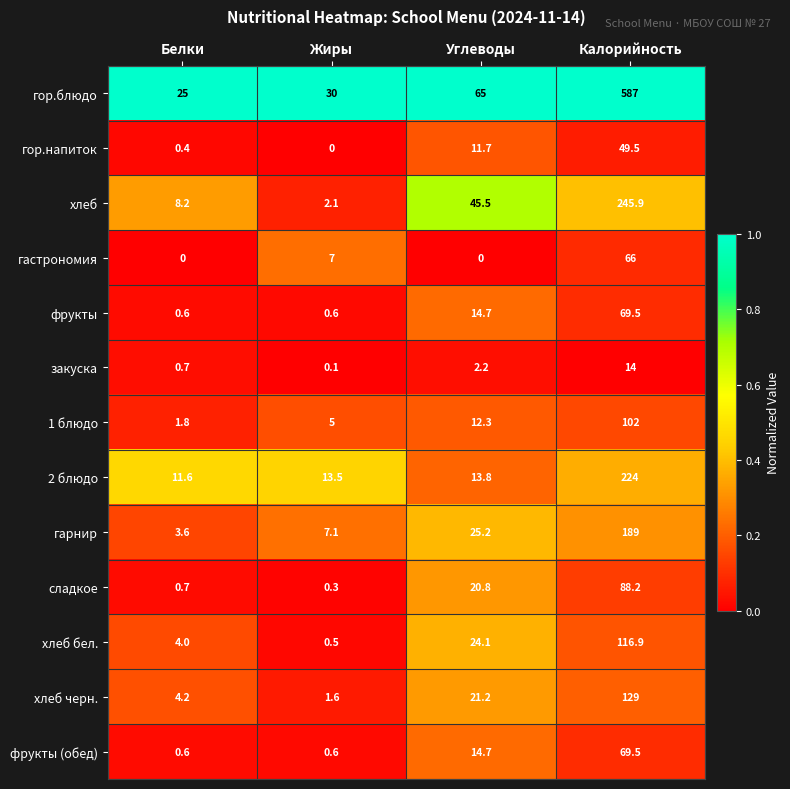

Which series has the largest total across all categories?

гор.блюдо